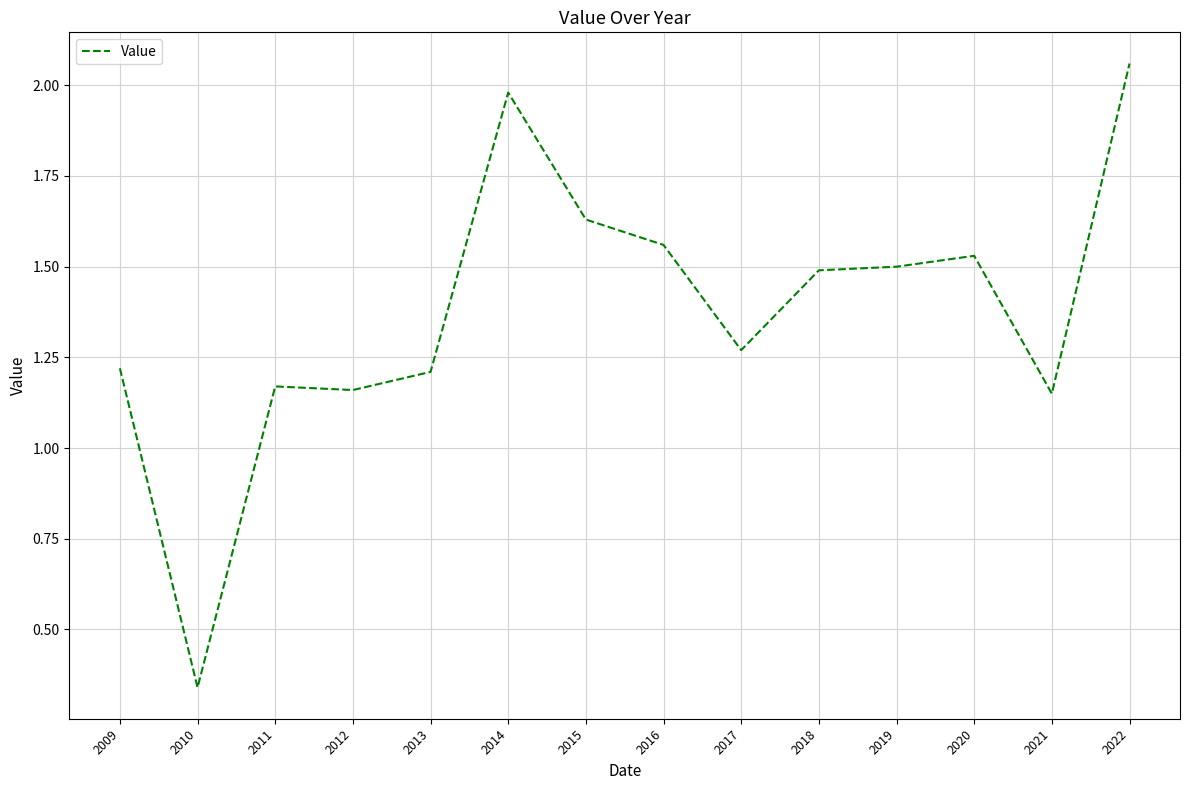

The chart shows a value of 1.0 at 2014. True or false?

False